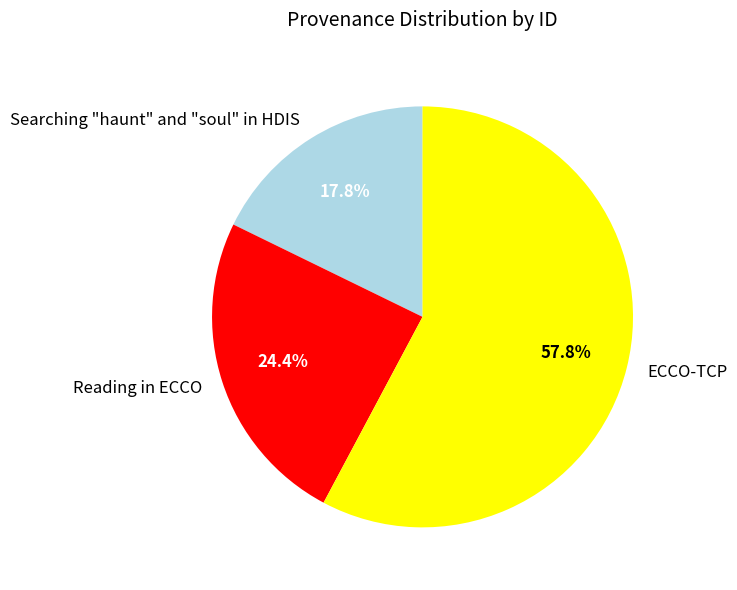

What portion of the pie excludes Reading in ECCO?

75.6%